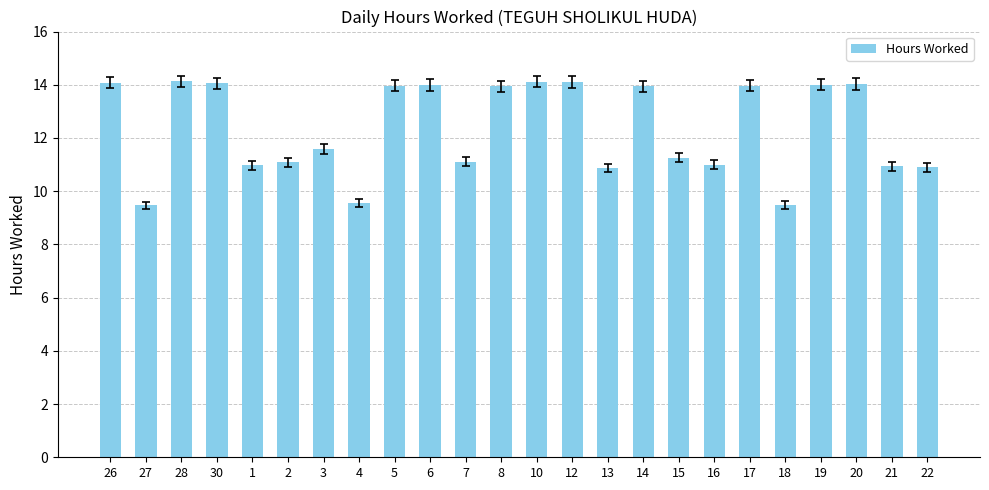

Where does the data first go above 13?

26